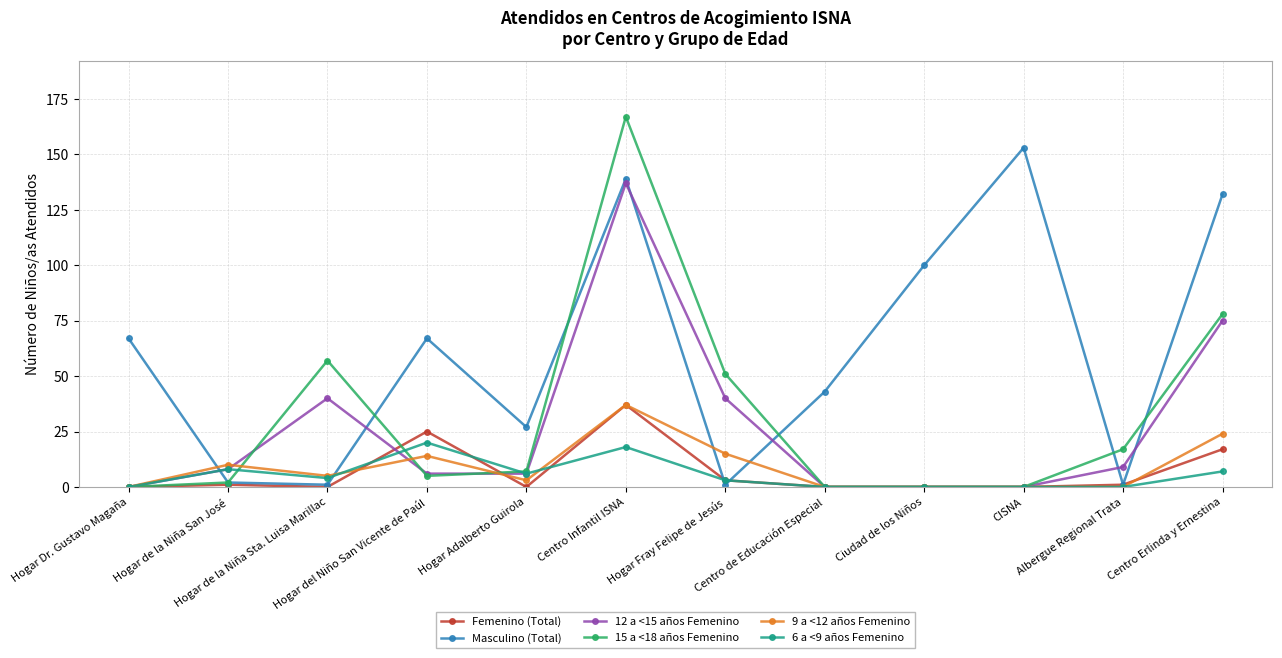

True or false: 15 a <18 años Femenino has a value of 17 at Albergue Regional Trata.

True